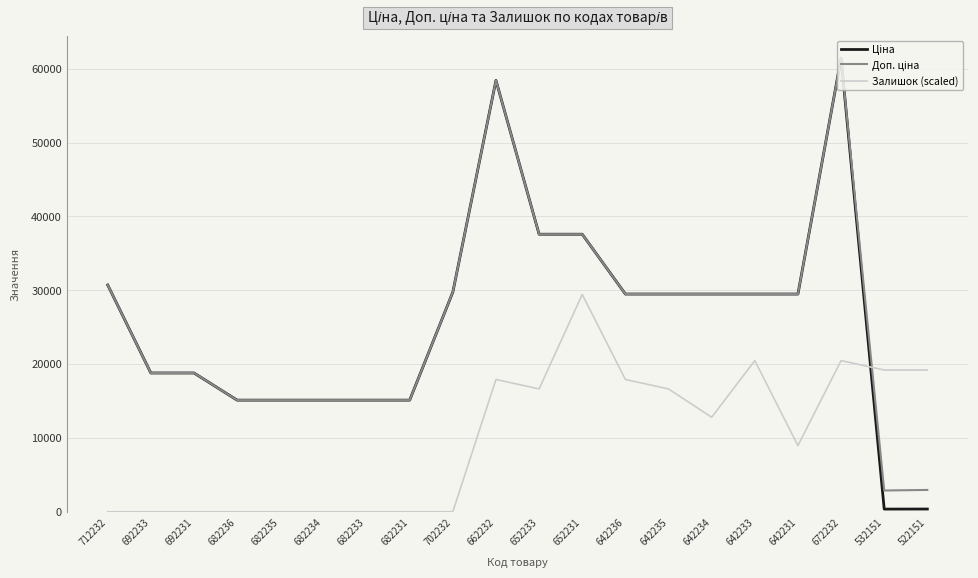

What is the spread (max minus min) of values at 642233?

9013.4